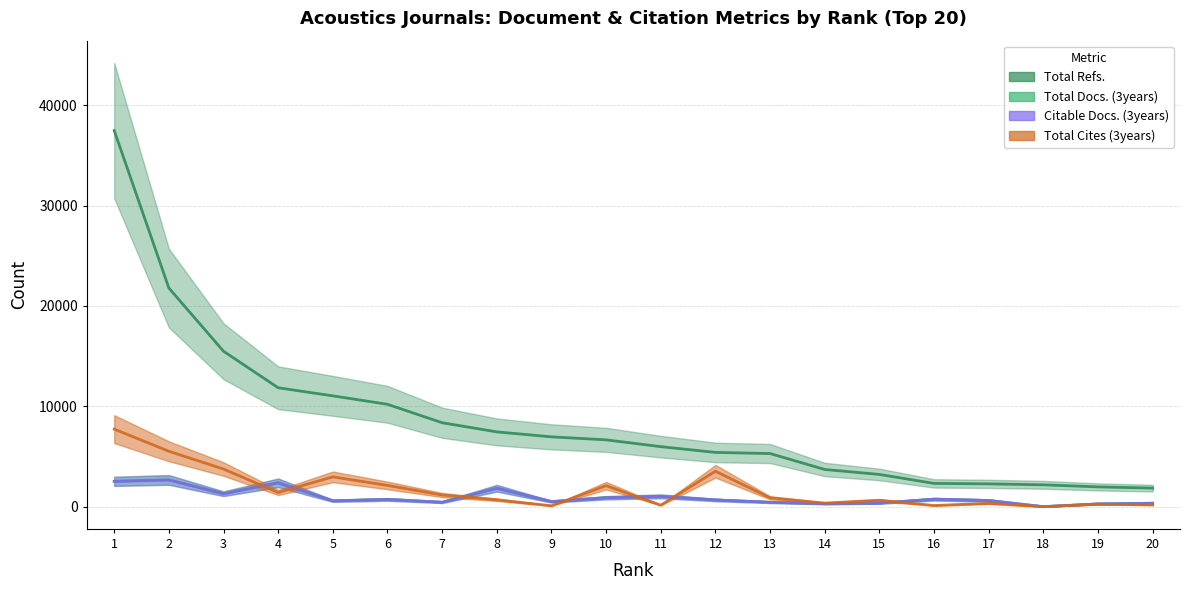

Where is the first local maximum for Total Docs. (3years)?

2